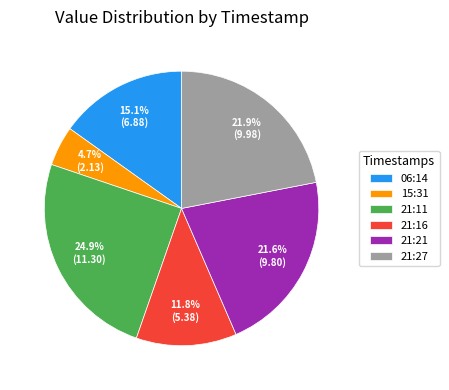

Approximately how many times larger is the value at 06:14 compared to 21:11?

0.6